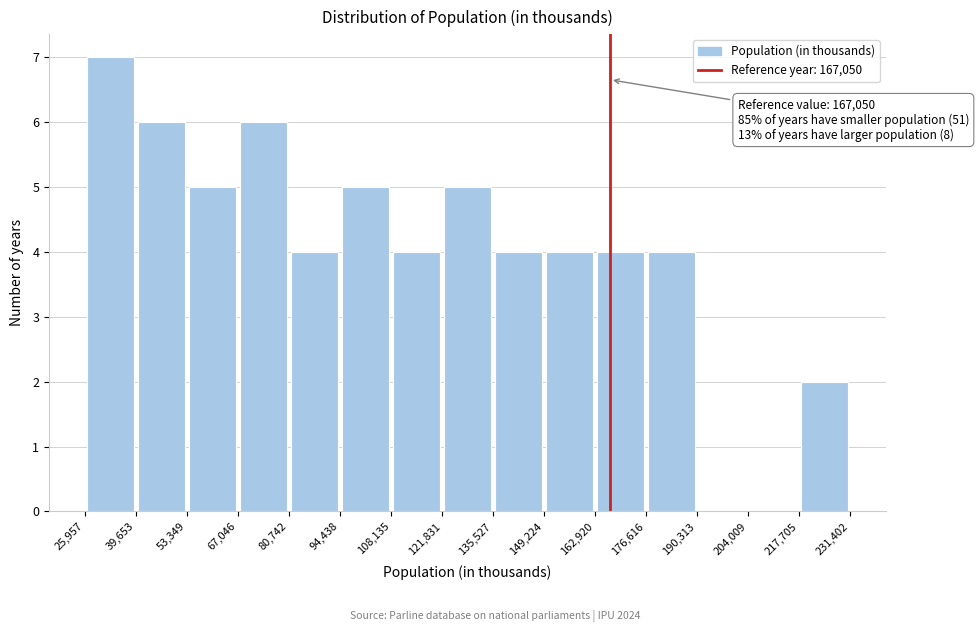

Which range on the x-axis has the tallest bar?

25,957 to 39,653